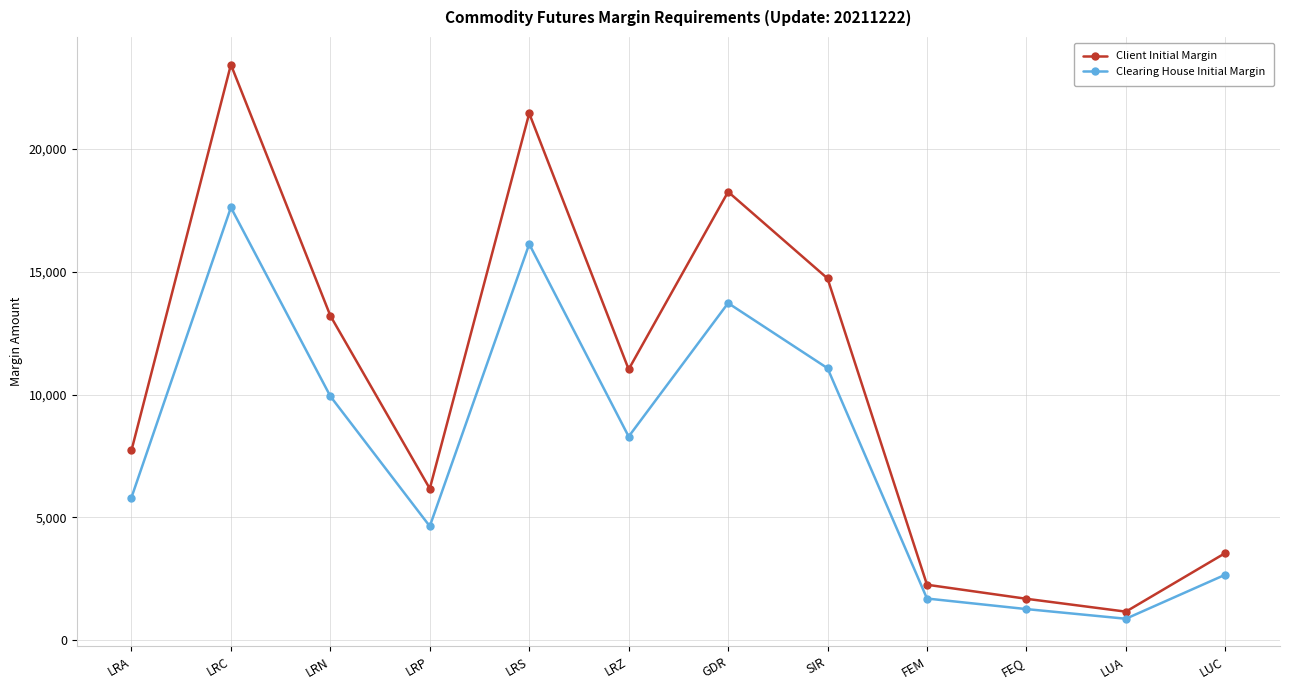

Rank the series at LRP from lowest to highest value.

Clearing House Initial Margin, Client Initial Margin